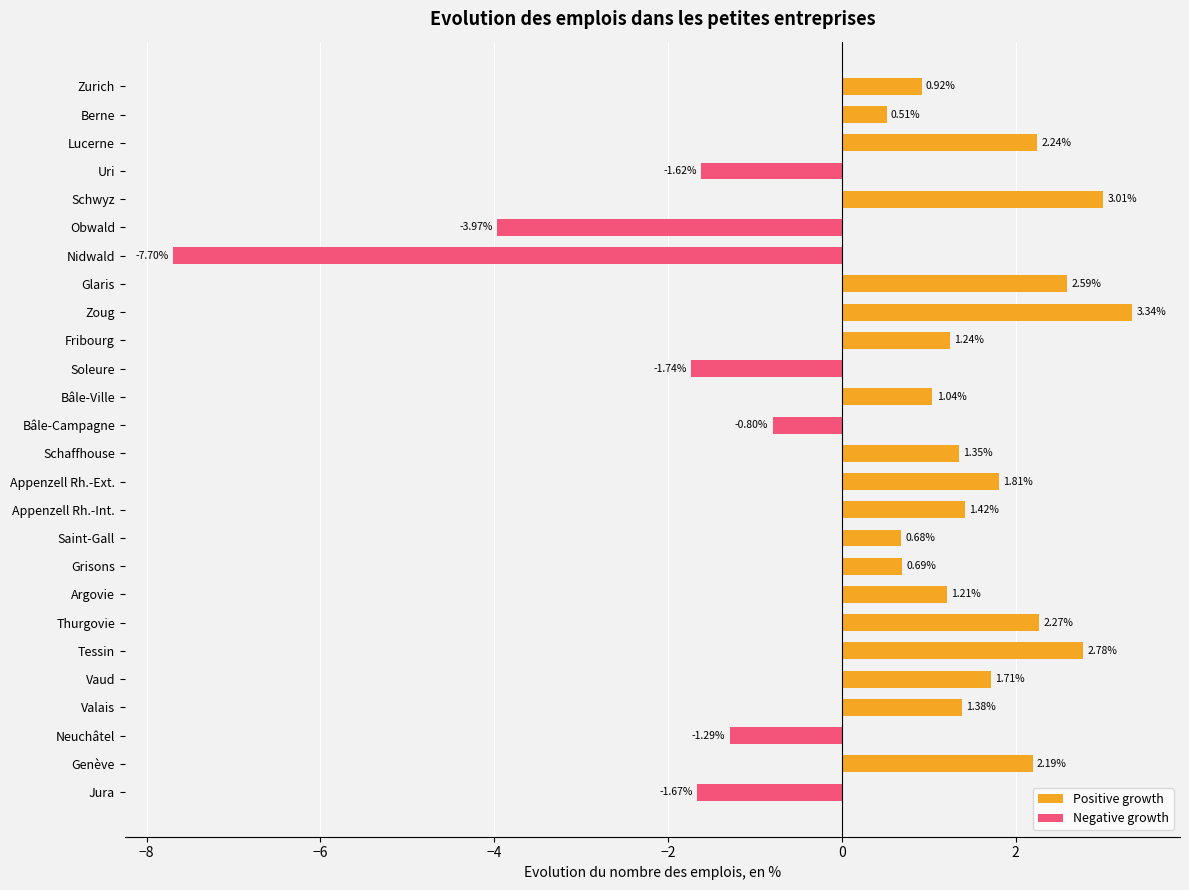

What position from the left is Appenzell Rh.-Int.?

16